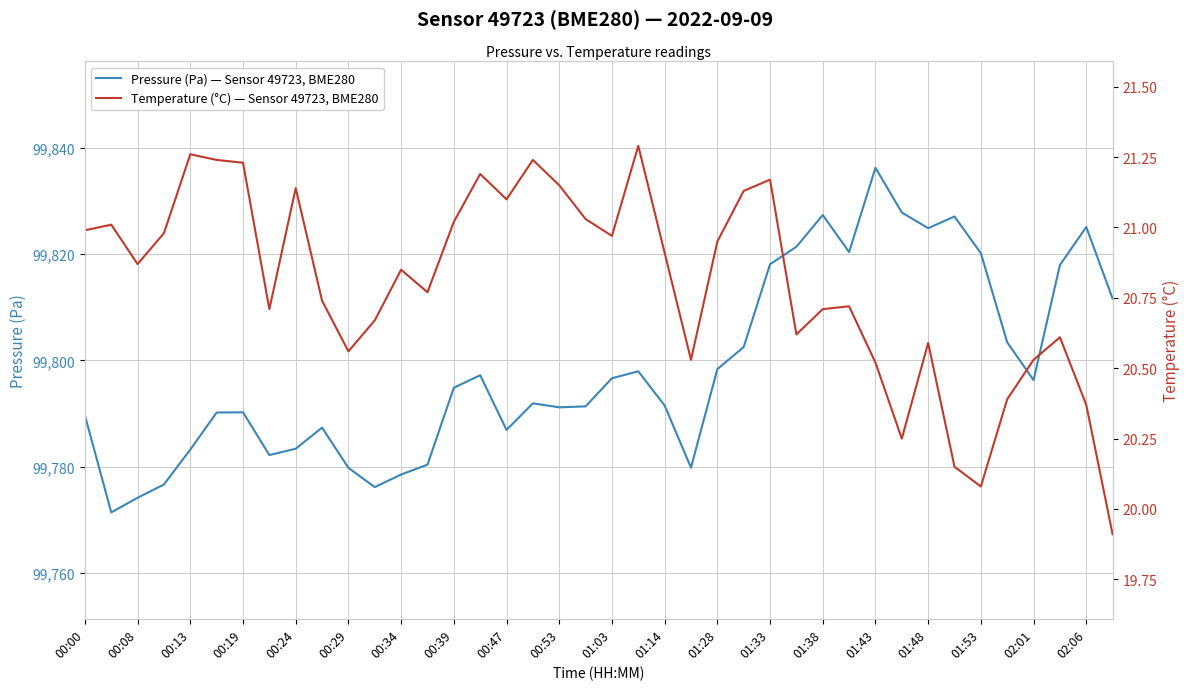

Is this an area chart (filled region under the line)?

No